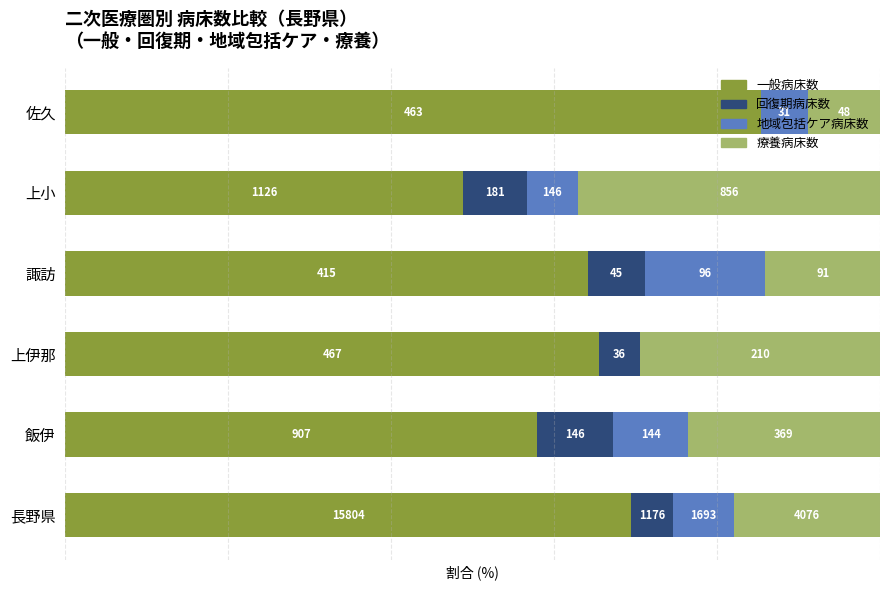

What are all the series names shown in the legend?

一般病床数, 回復期病床数, 地域包括ケア病床数, 療養病床数